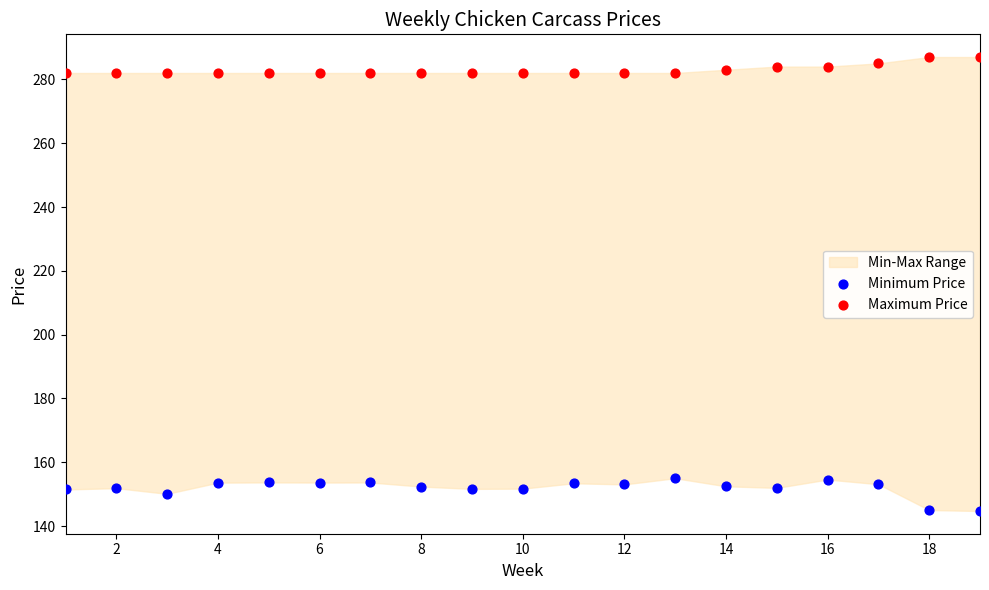

Which series contains the highest Y value?

Maximum Price